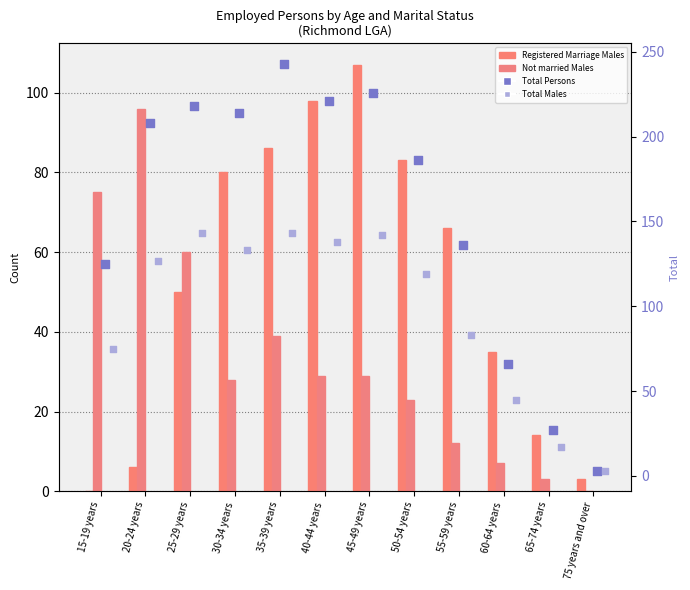

Which series has the largest total across all categories?

Total Persons